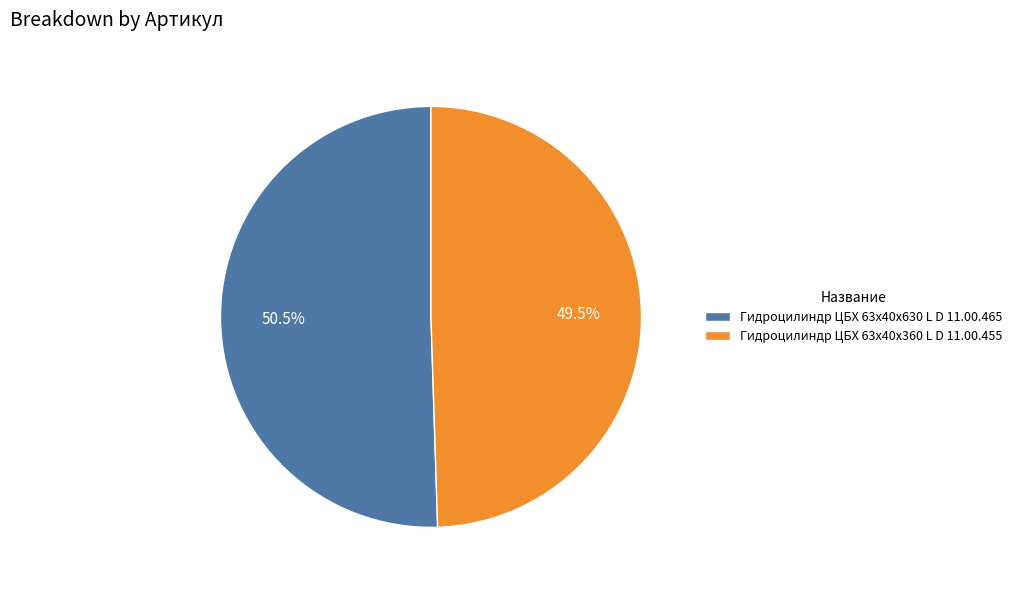

Which slice is the largest?

Гидроцилиндр ЦБХ 63х40х630 L D 11.00.465